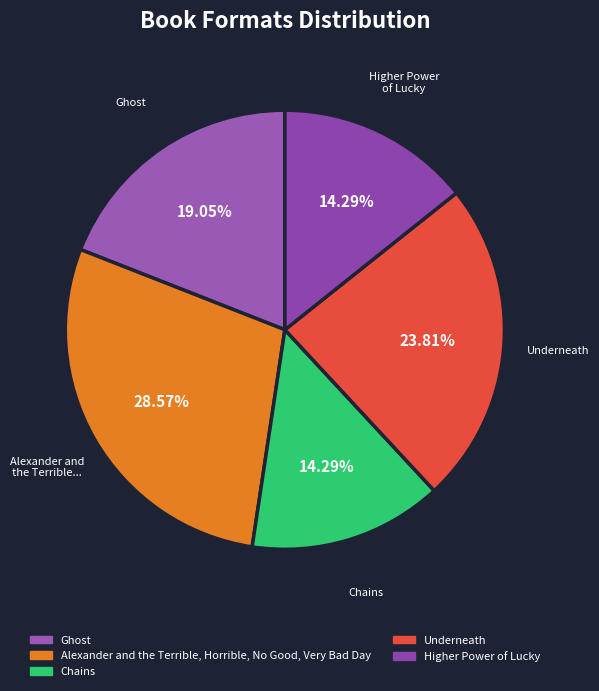

Does Chains represent more than half of the total?

No